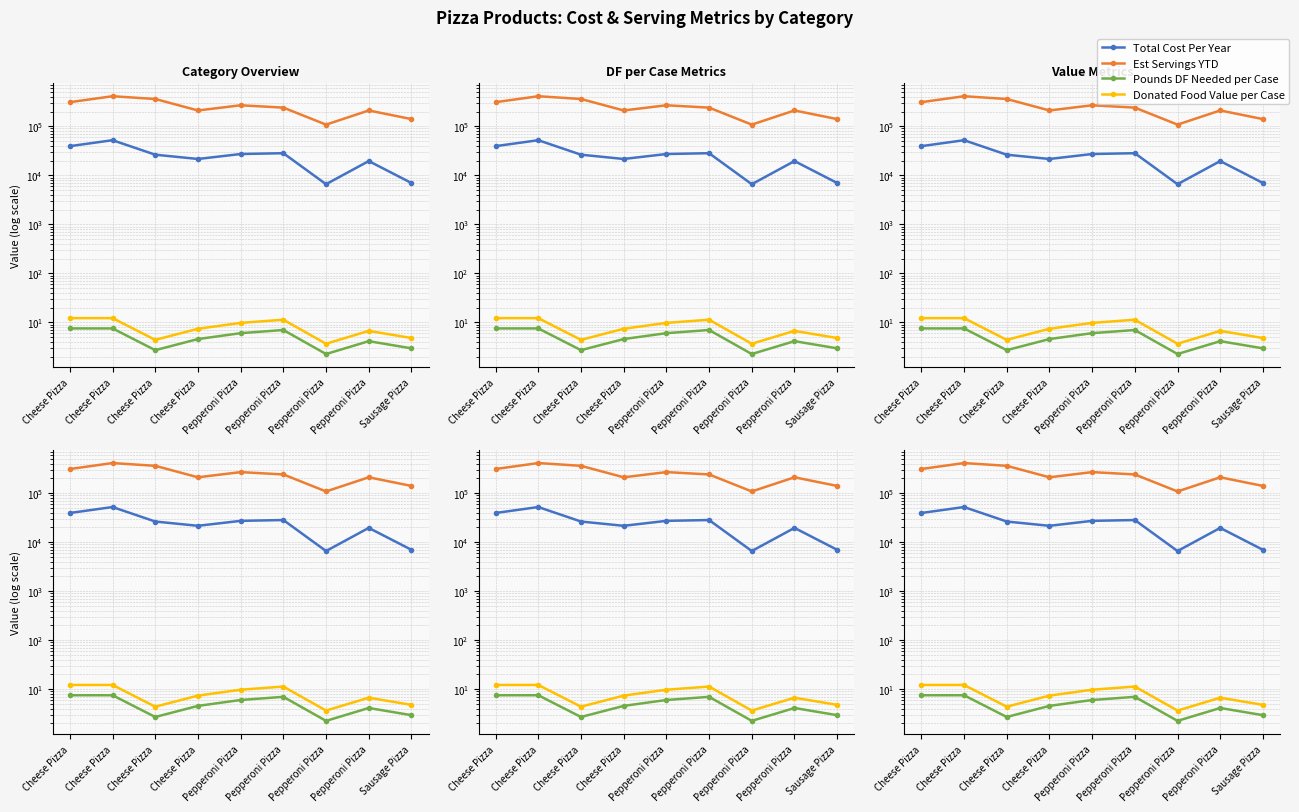

What is the lowest value of the Donated Food Value per Case series?

3.6